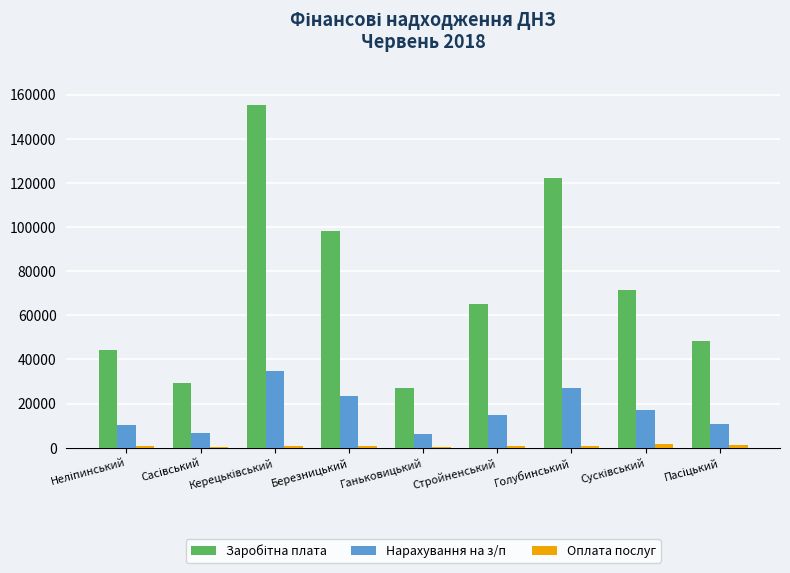

True or false: Нарахування на з/п has a value of 27144.1 at Голубинський.

True